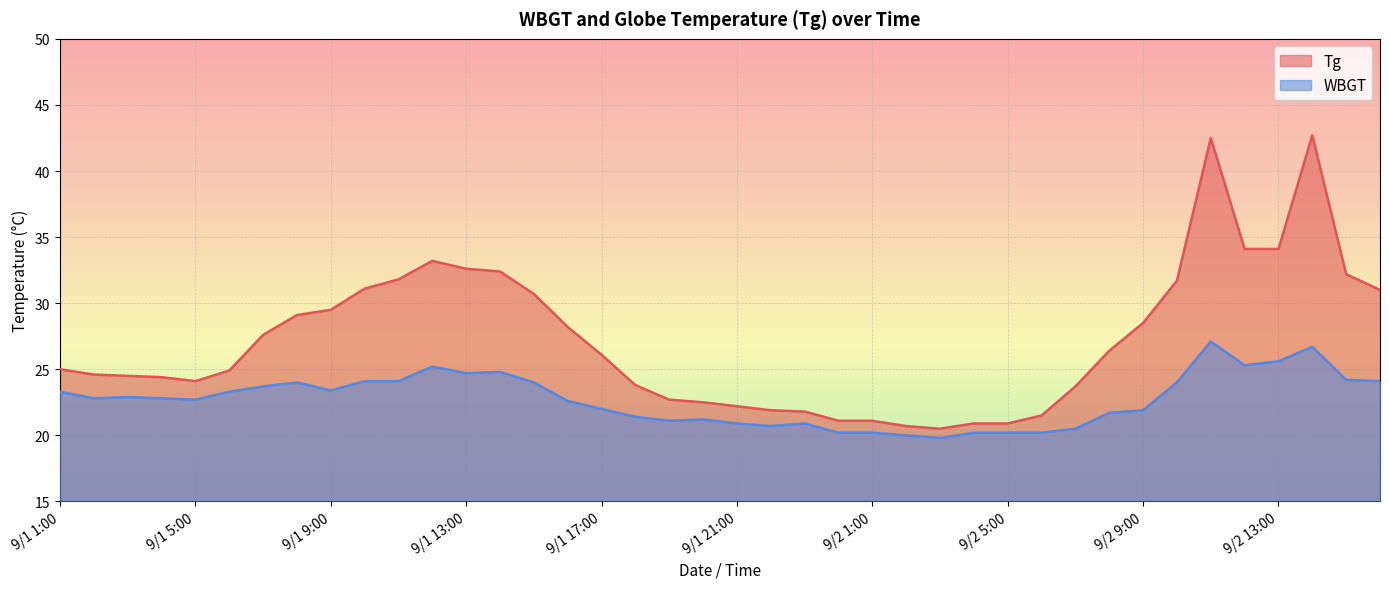

At which category is the sum across all series the highest?

9/2 11:00